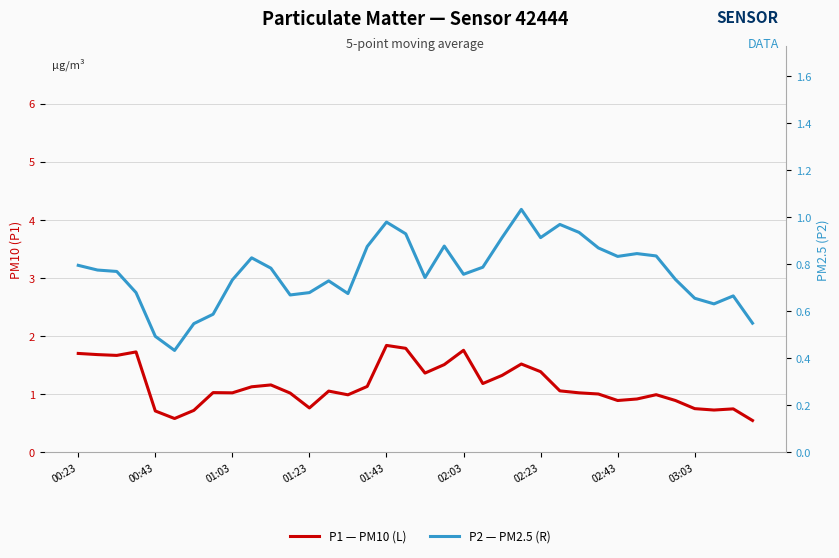

Is it true that P1 — PM10 (L) equals 1.8 at 22?

False